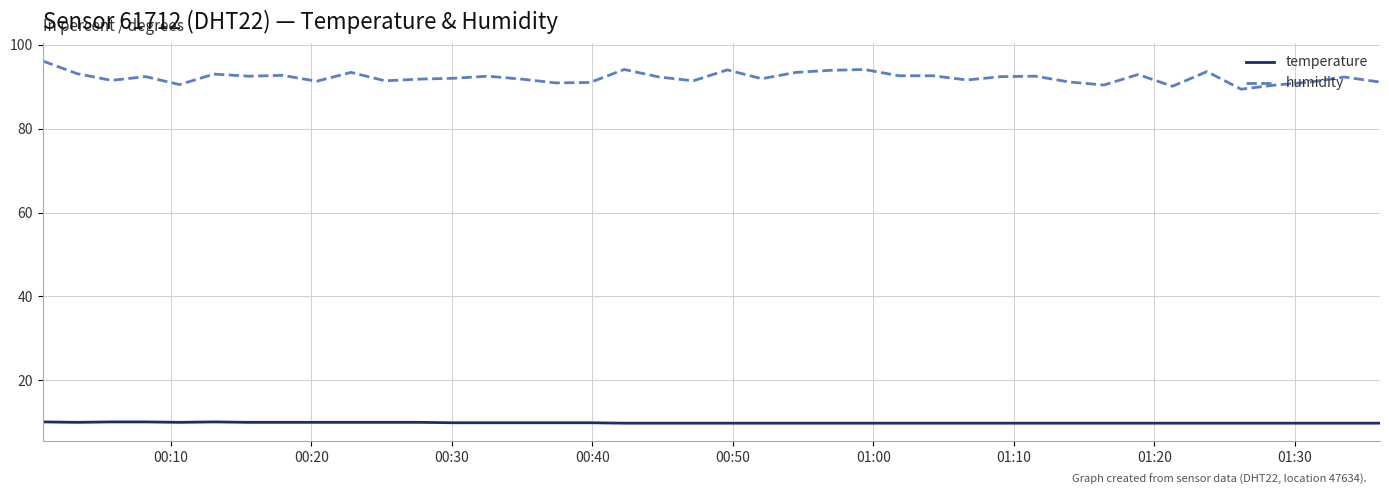

True or false: humidity and temperature intersect in this chart.

False